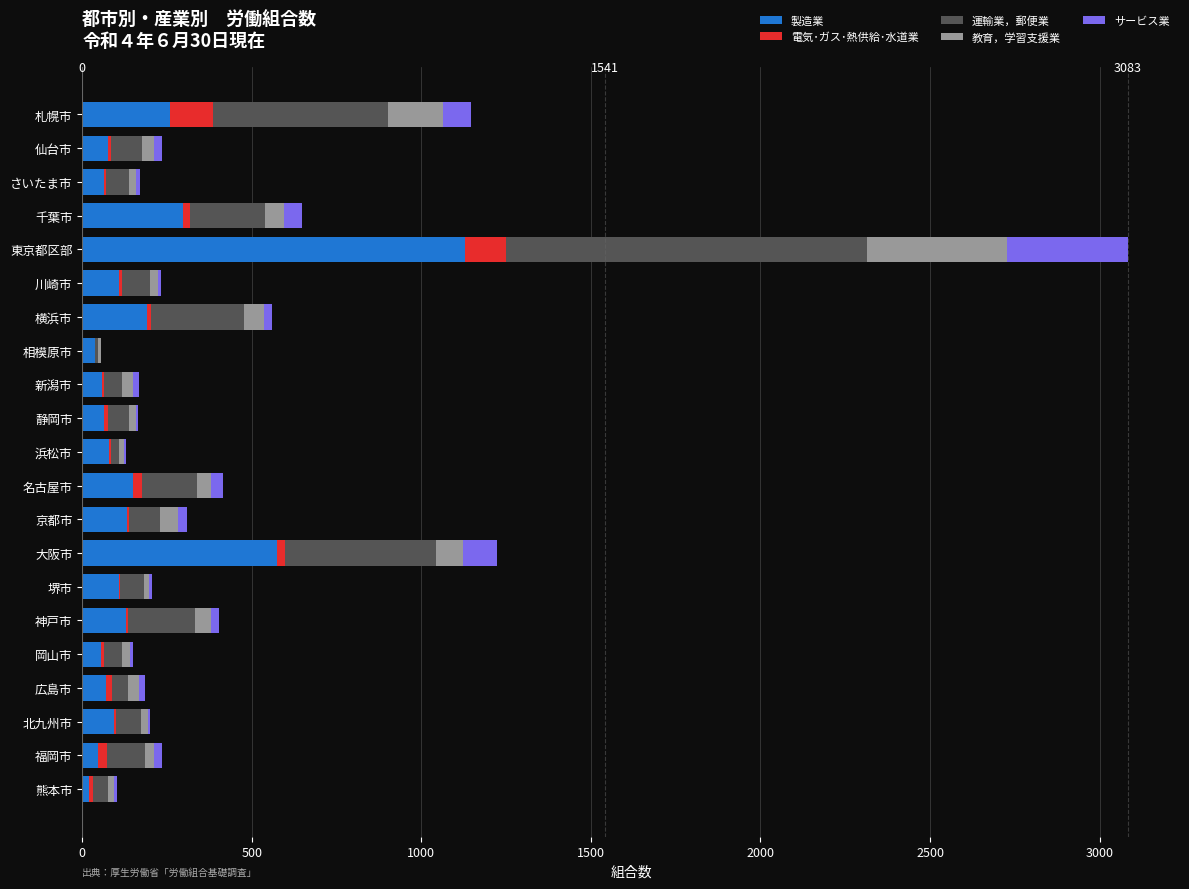

How many categories are shown in the chart?

21